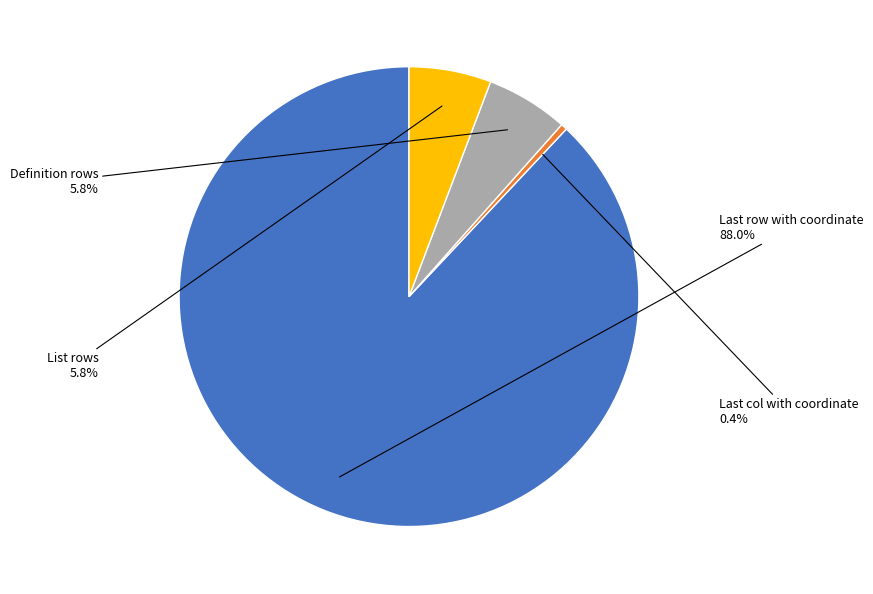

Does any single category account for the majority?

Yes